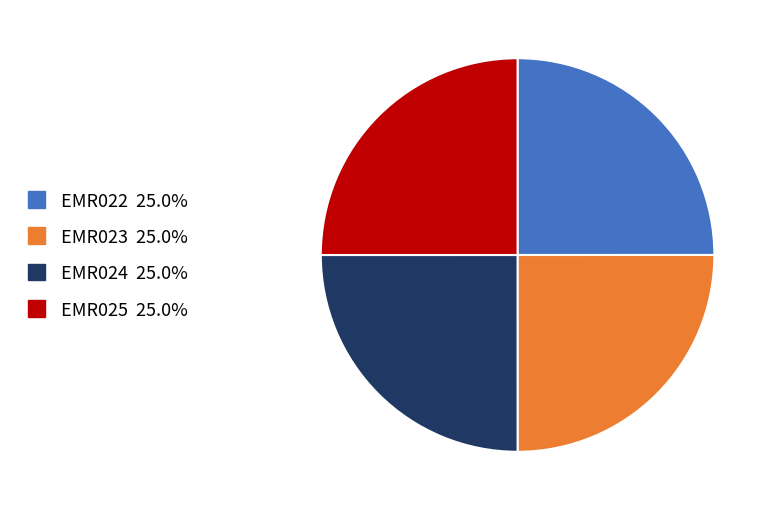

Does any single category account for the majority?

No